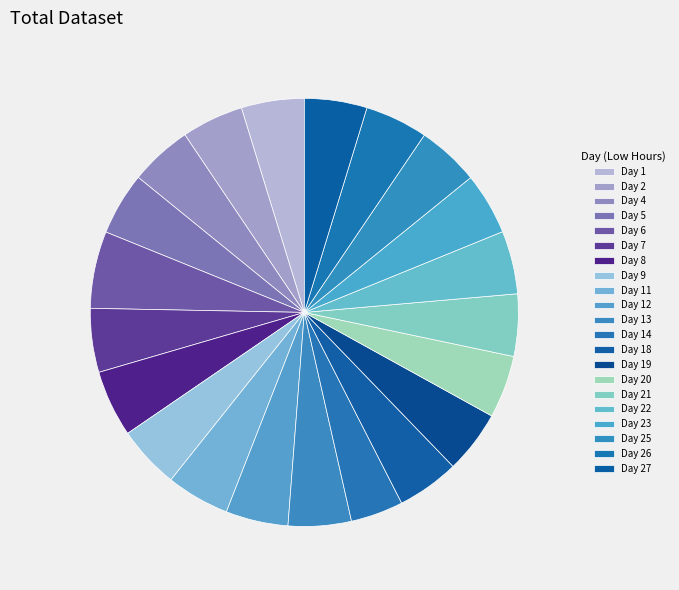

What percentage is the Day 27 slice, to the nearest percent?

5%